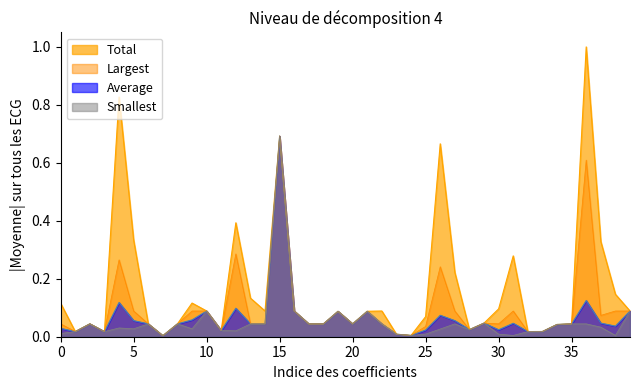

True or false: Largest and Total intersect in this chart.

False